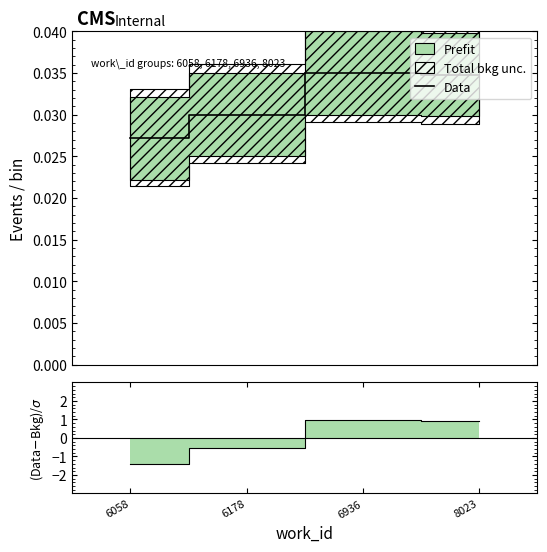

What is the highest value of the (Data-Bkg)/σ series?

1.0